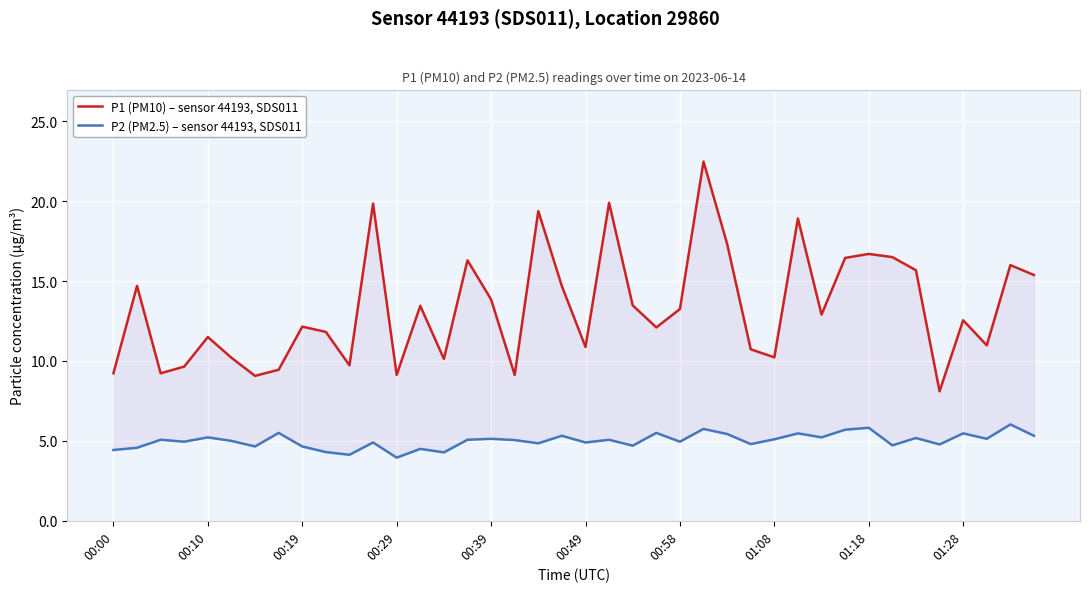

True or false: P2 (PM2.5) – sensor 44193, SDS011 and P1 (PM10) – sensor 44193, SDS011 cross at least once.

False